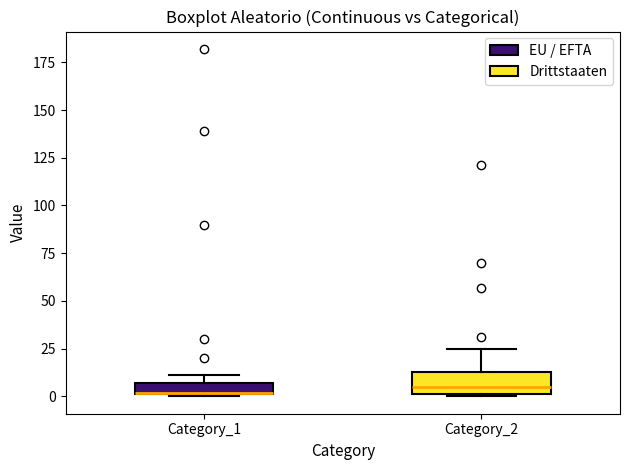

Comparing the boxes themselves (not the whiskers), which one is the tallest?

Category_2